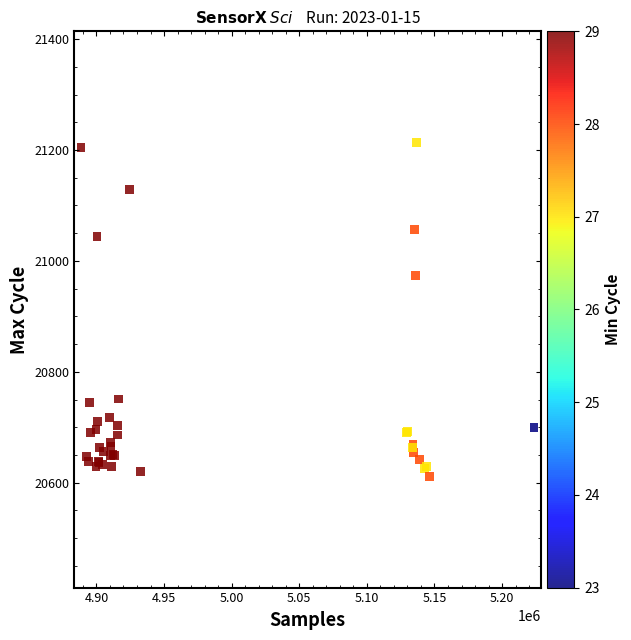

What Y value in the scatter plot is closest to 20912?

20974